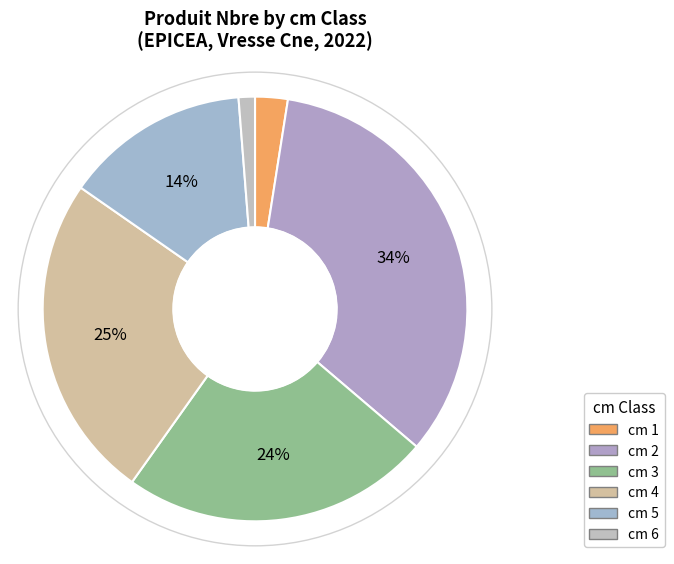

To the nearest percent, what is the difference between the largest and smallest slice percentages?

33%